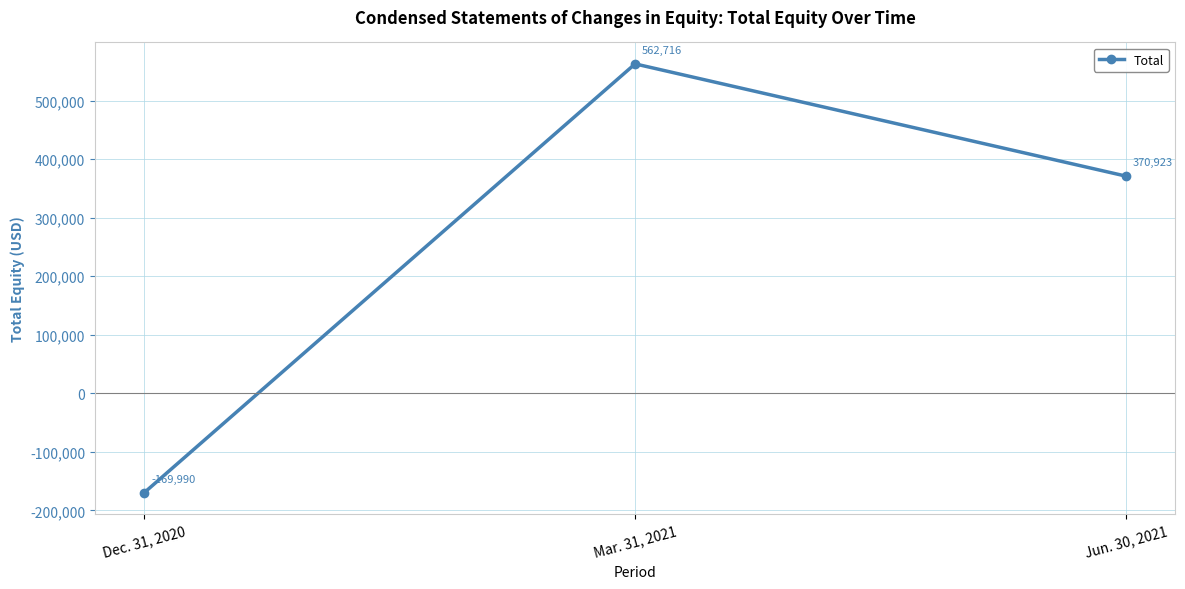

What is the ratio of the value at Jun. 30, 2021 to the value at Mar. 31, 2021?

0.7